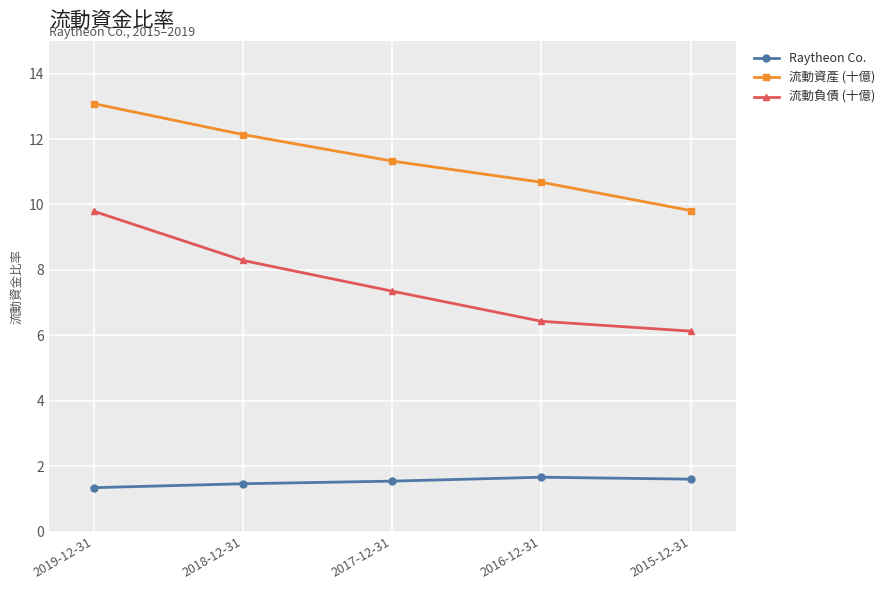

True or false: 流動資產 (十億) and Raytheon Co. intersect in this chart.

False